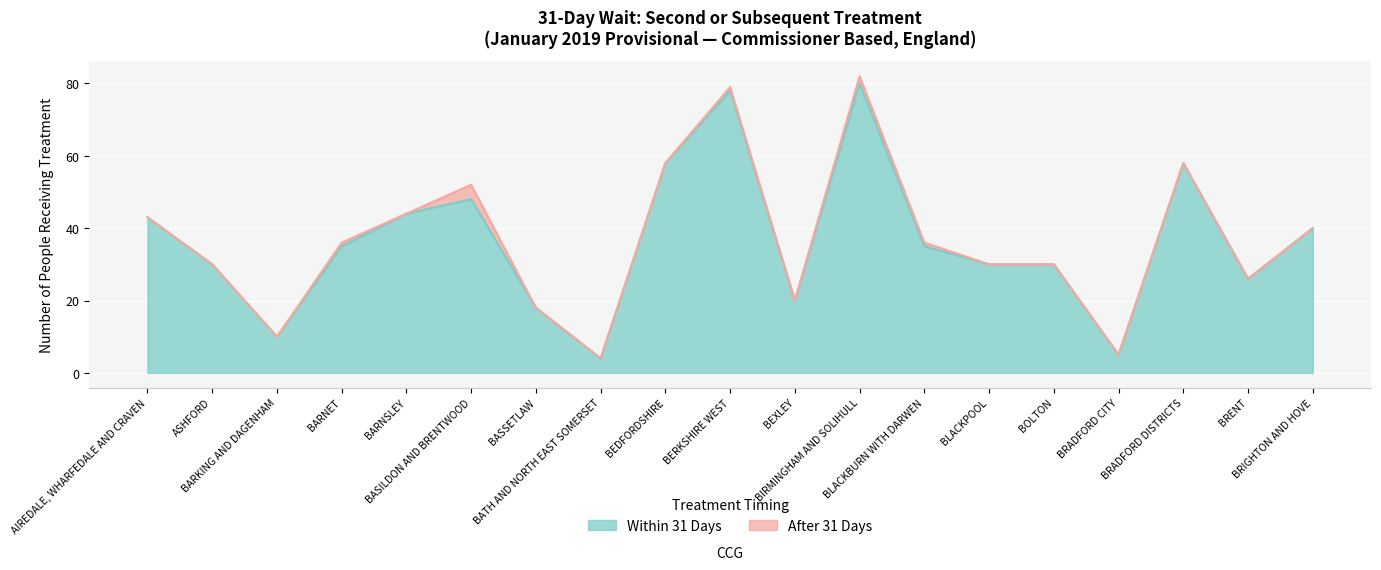

What is the sum of the values at BERKSHIRE WEST and BASILDON AND BRENTWOOD?

126